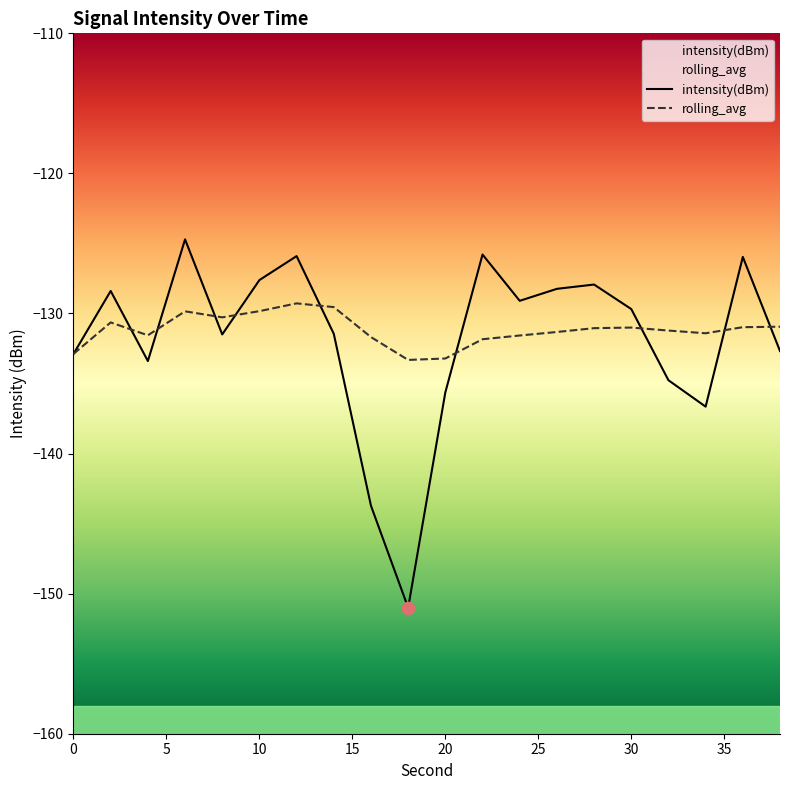

What are all the series names shown in the legend?

intensity(dBm), rolling_avg